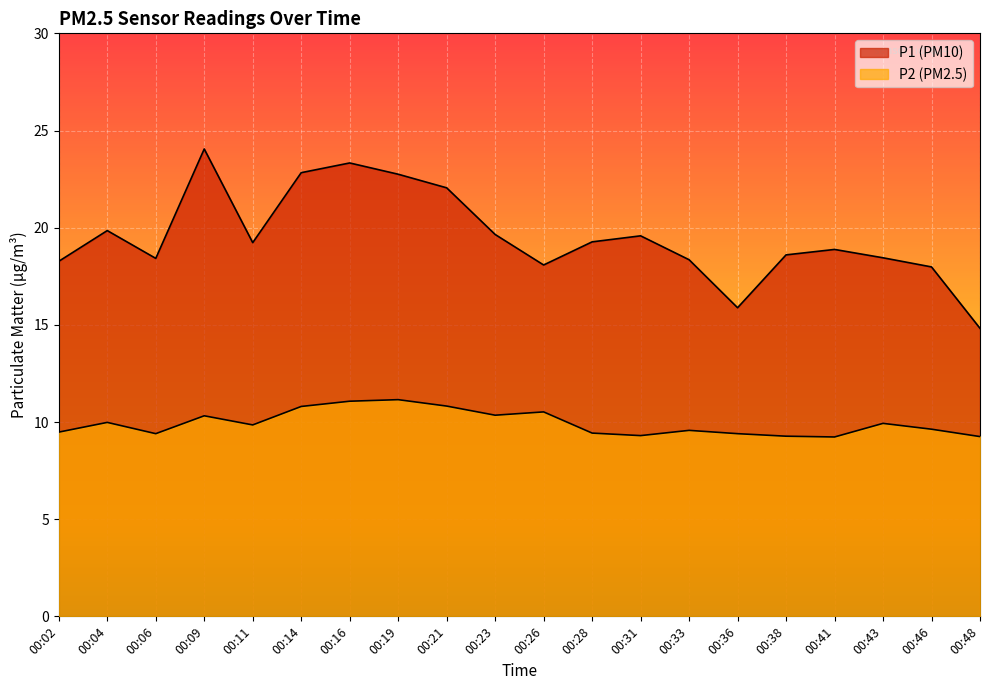

What is the value of the P1 point at the 2nd from the left?

19.9